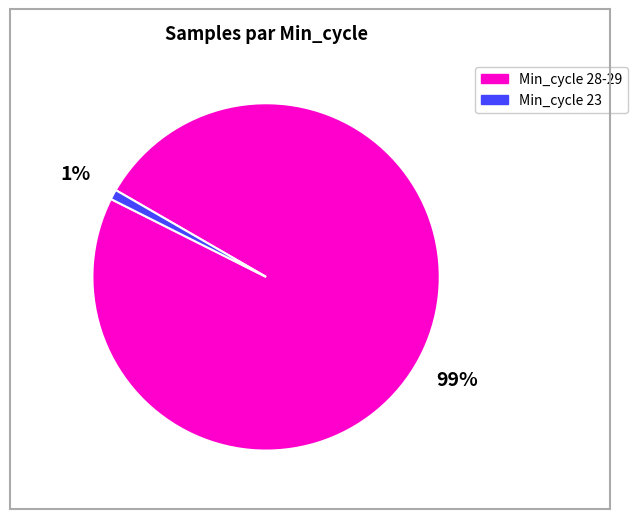

To the nearest percent, what is the average slice percentage?

50%